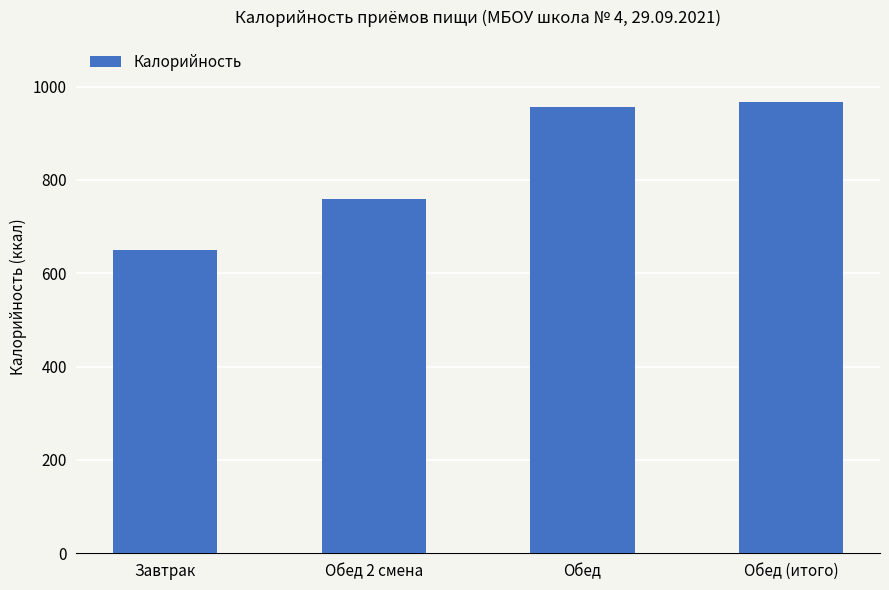

Approximately how many times larger is the value at Завтрак compared to Обед?

0.7